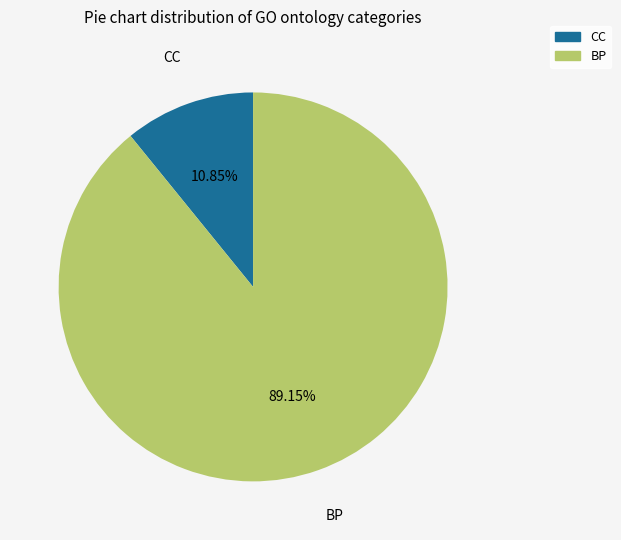

Count the number of slices in the pie.

2